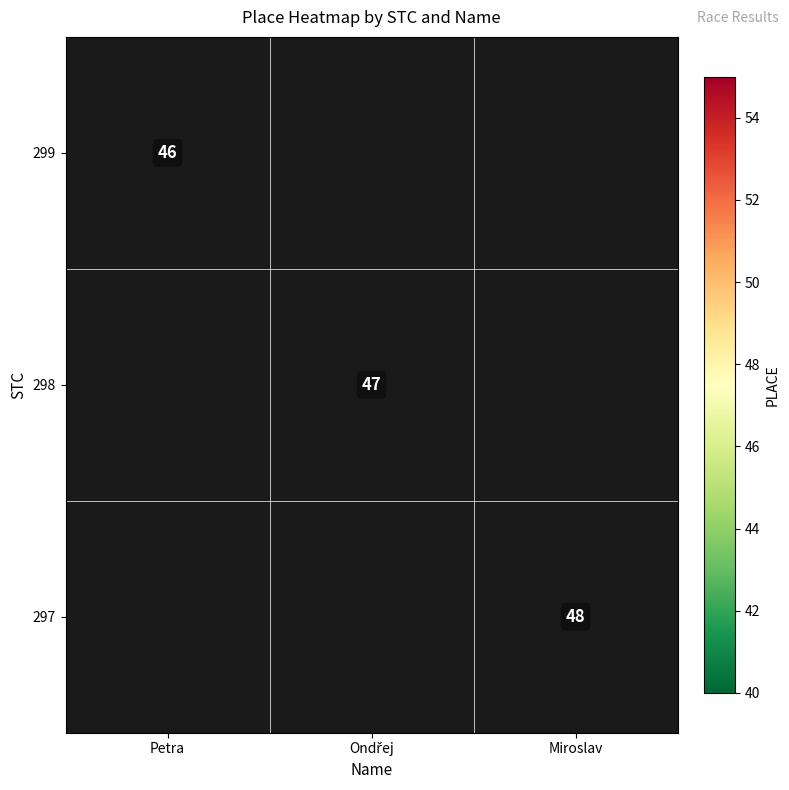

Which label corresponds to the smallest value in the chart?

Petra